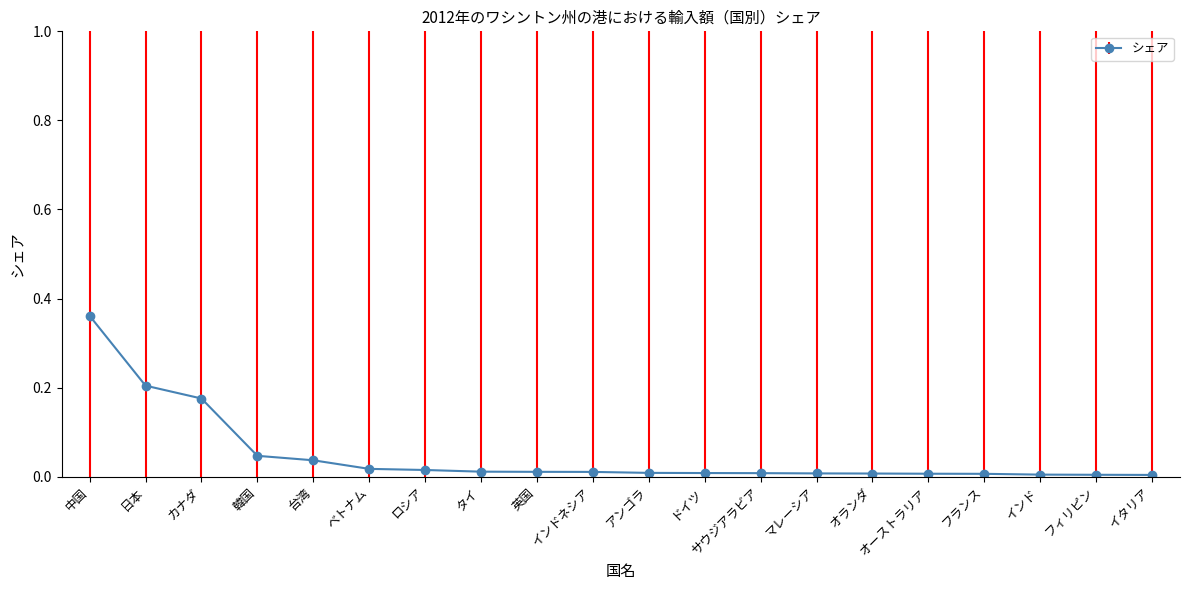

What is the label of the 4th point from the right?

フランス